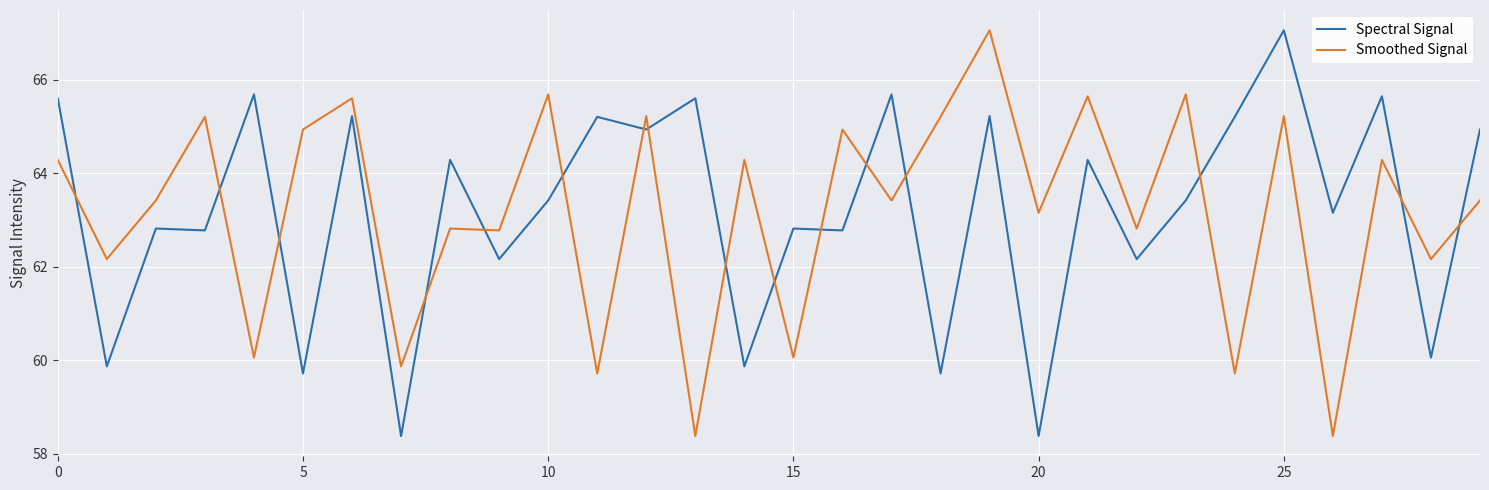

What is the greatest value displayed?

67.1